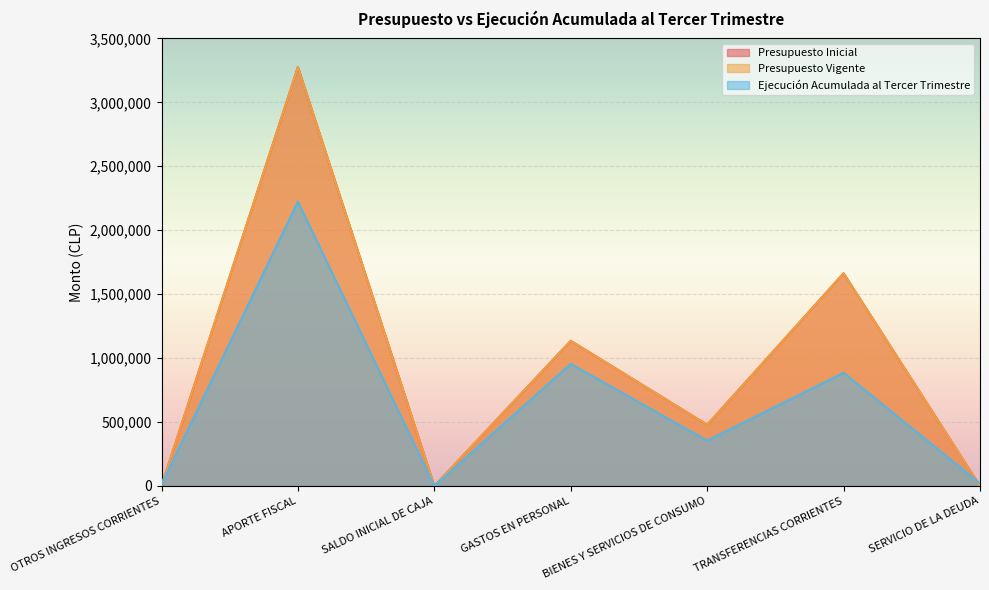

Between which two adjacent categories do Ejecución Acumulada al Tercer Trimestre and Presupuesto Vigente first intersect?

OTROS INGRESOS CORRIENTES and APORTE FISCAL